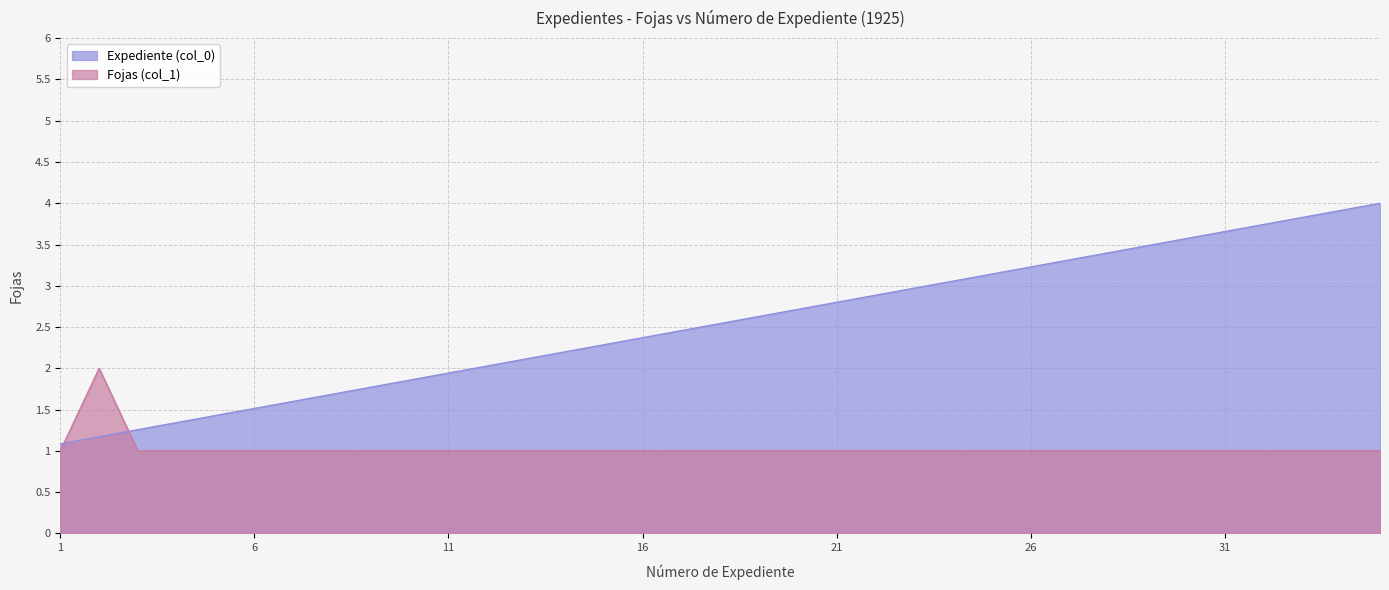

Where is the first local maximum for Fojas (col_1)?

2